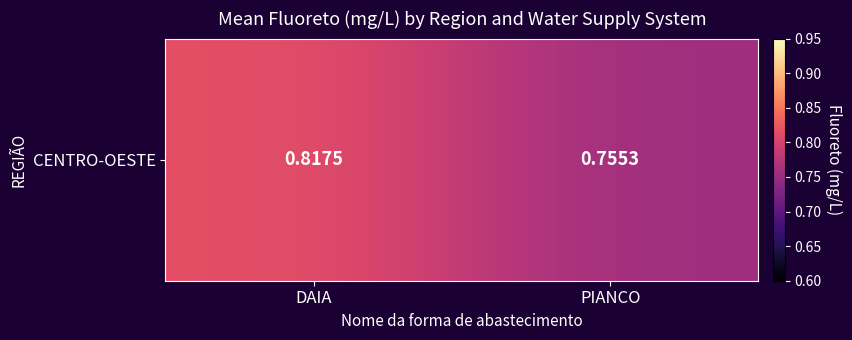

Where is the data nearest to the value 0?

PIANCO